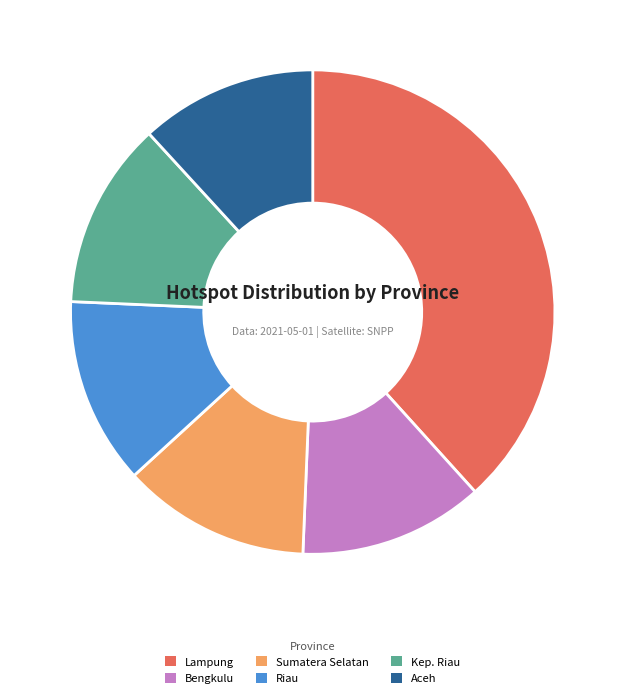

Does any single category account for the majority?

No